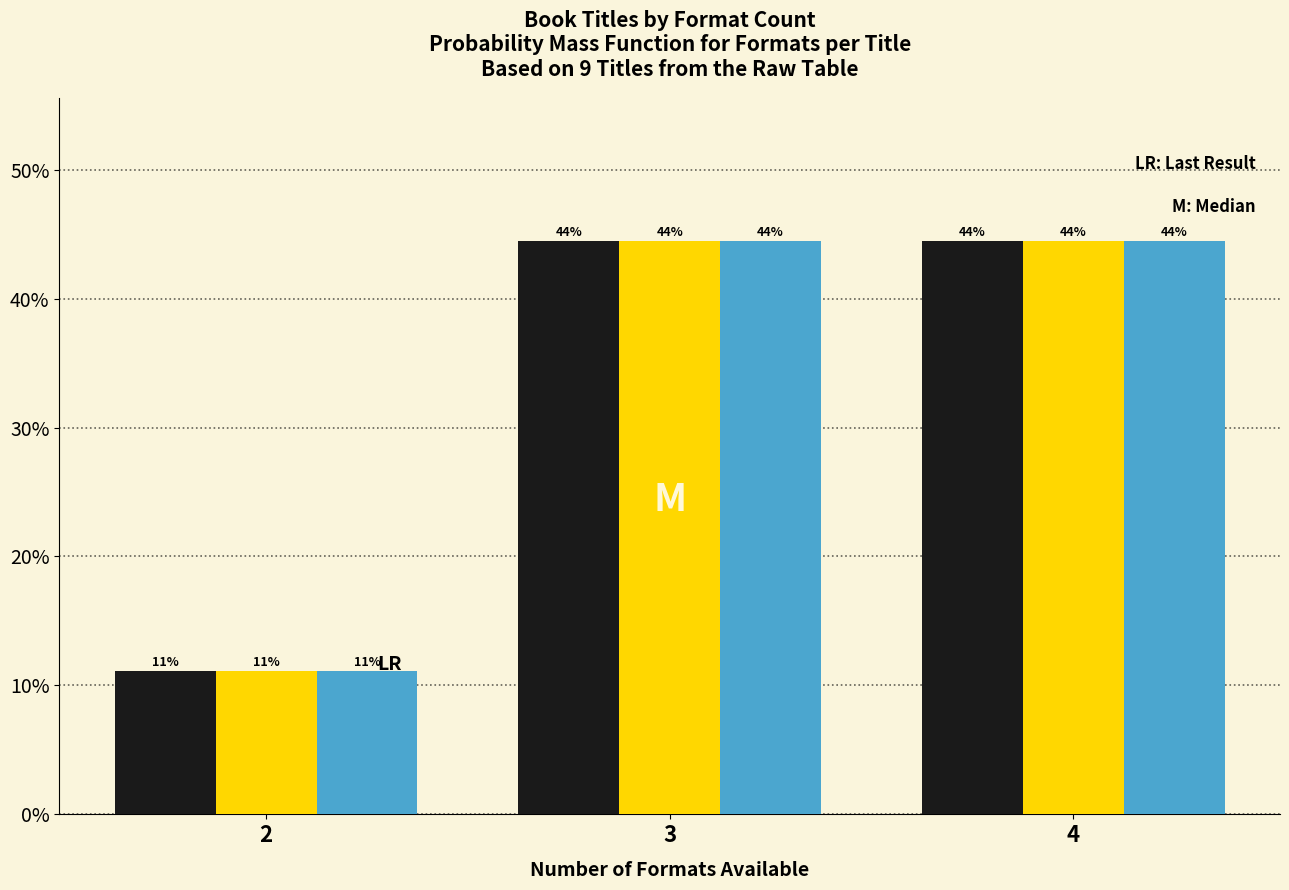

How many bars are there in each group?

3